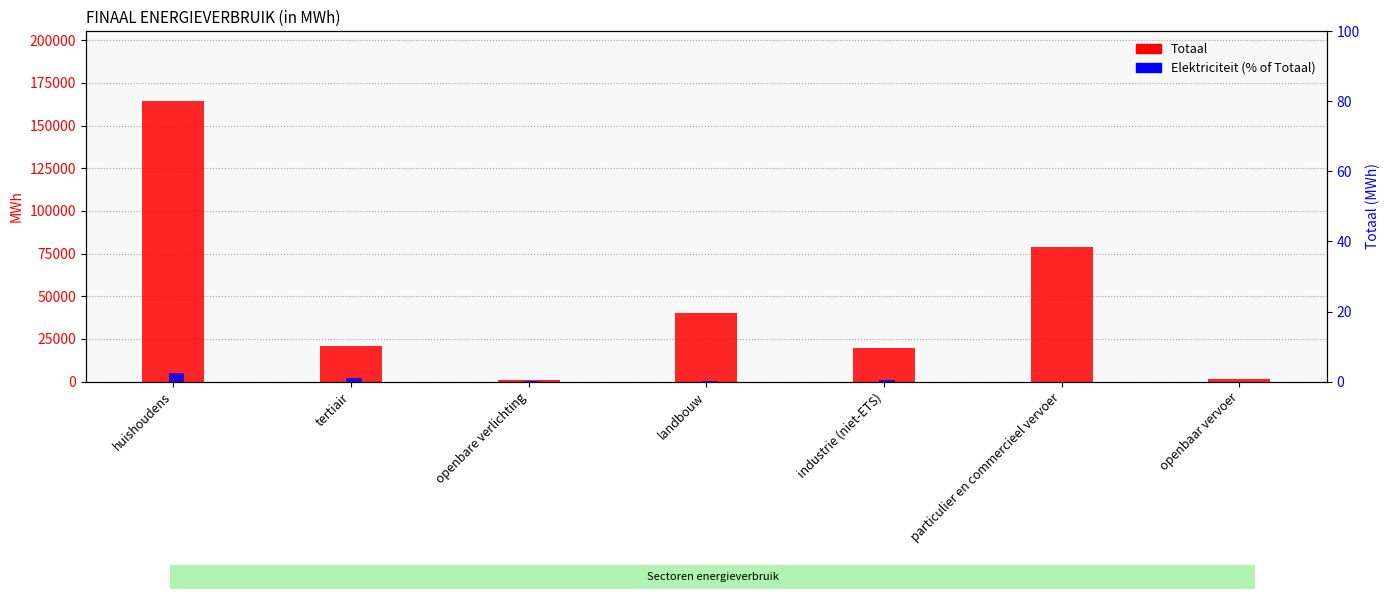

True or false: Elektriciteit (% of Totaal) has a value of 1.1 at huishoudens.

False